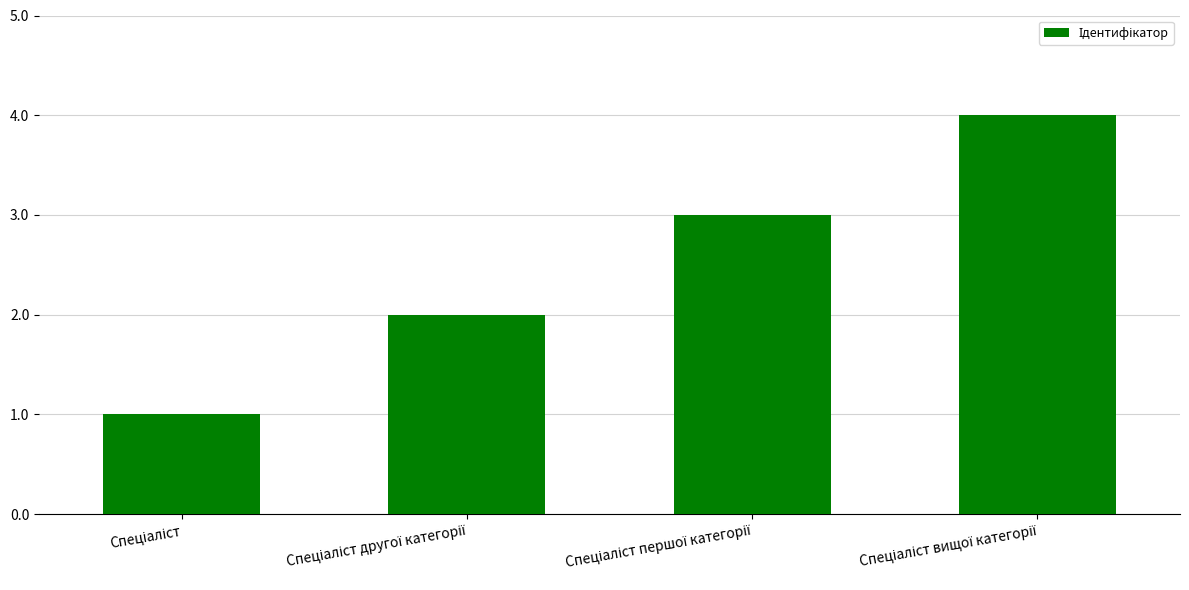

What is the sum of all values?

10